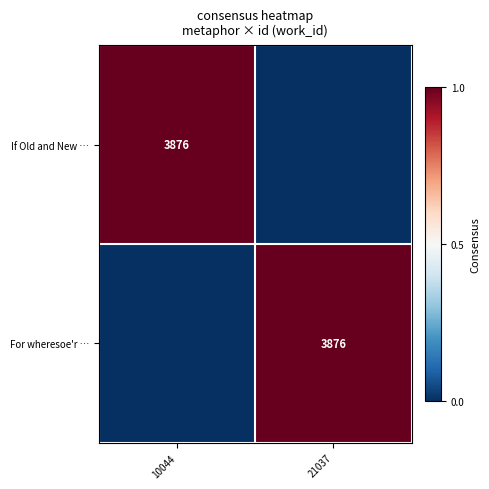

The If Old and New … series shows 3876 at 10044. True or false?

True